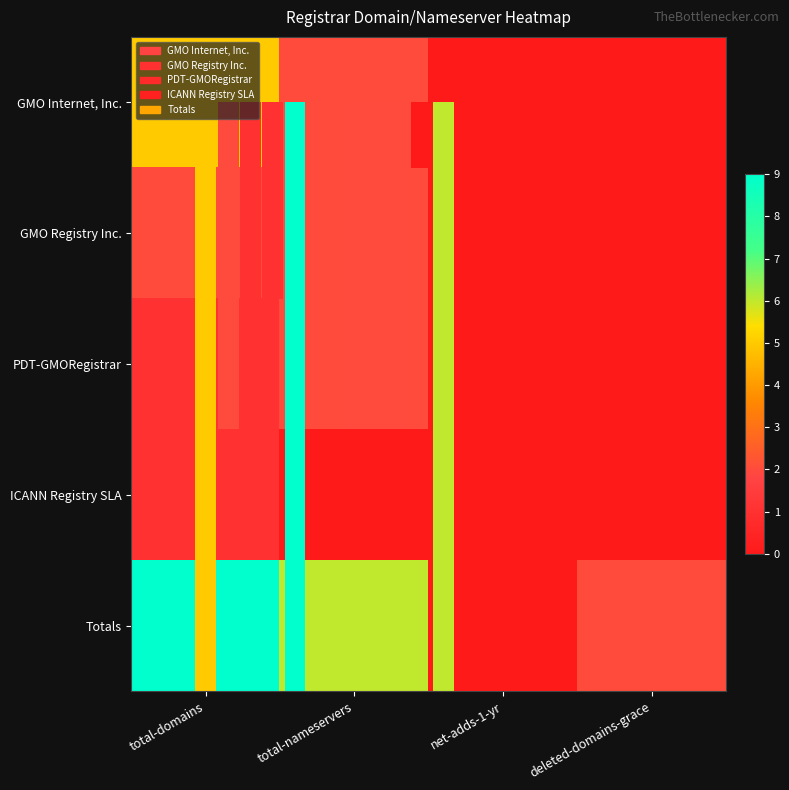

Rank the categories by Totals value from lowest to highest.

net-adds-1-yr, deleted-domains-grace, total-nameservers, total-domains